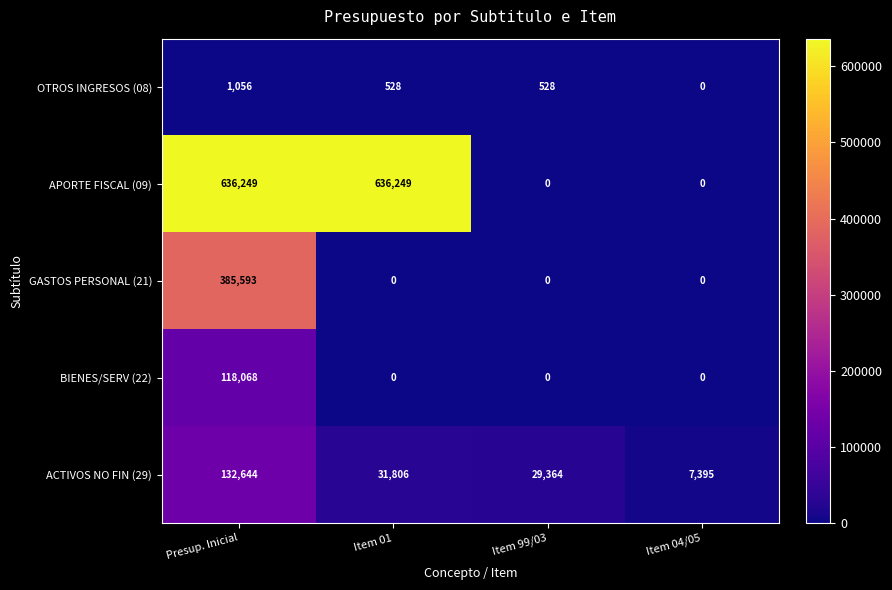

What is the total value across all series at Item 01?

668583